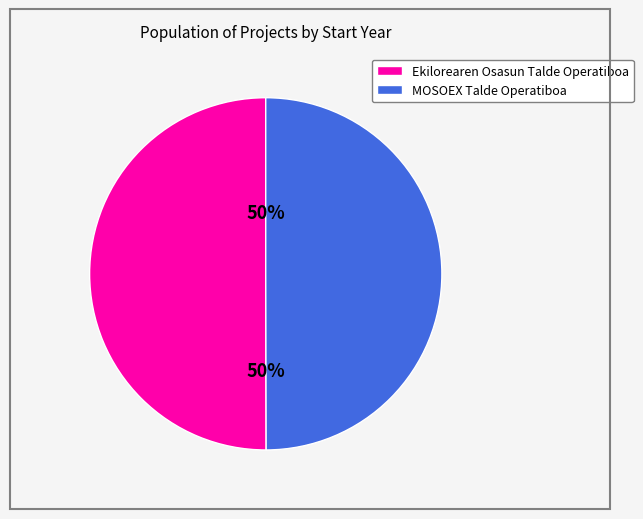

The MOSOEX Talde Operatiboa slice represents 36% of the pie. True or false?

False